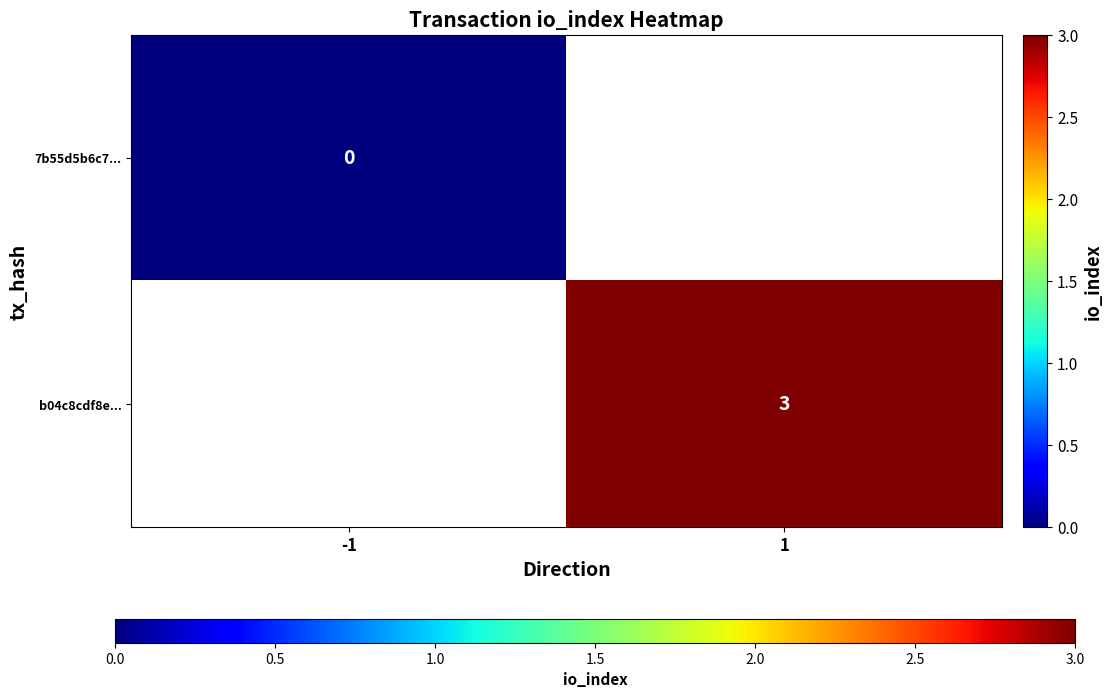

What is the greatest value displayed?

3.0